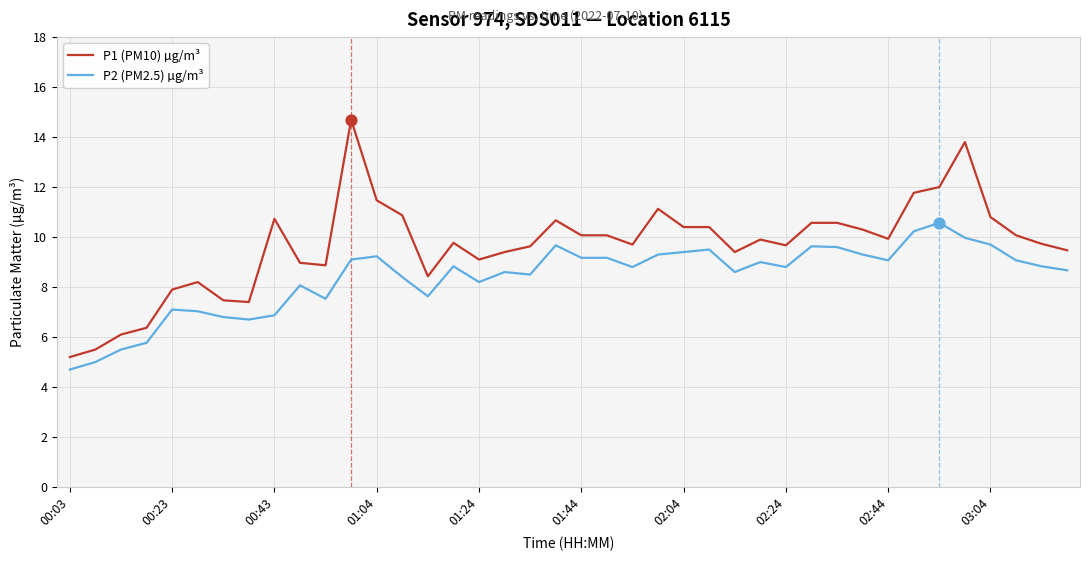

List the series in order of their overall mean, lowest first.

P2 (PM2.5) µg/m³, P1 (PM10) µg/m³